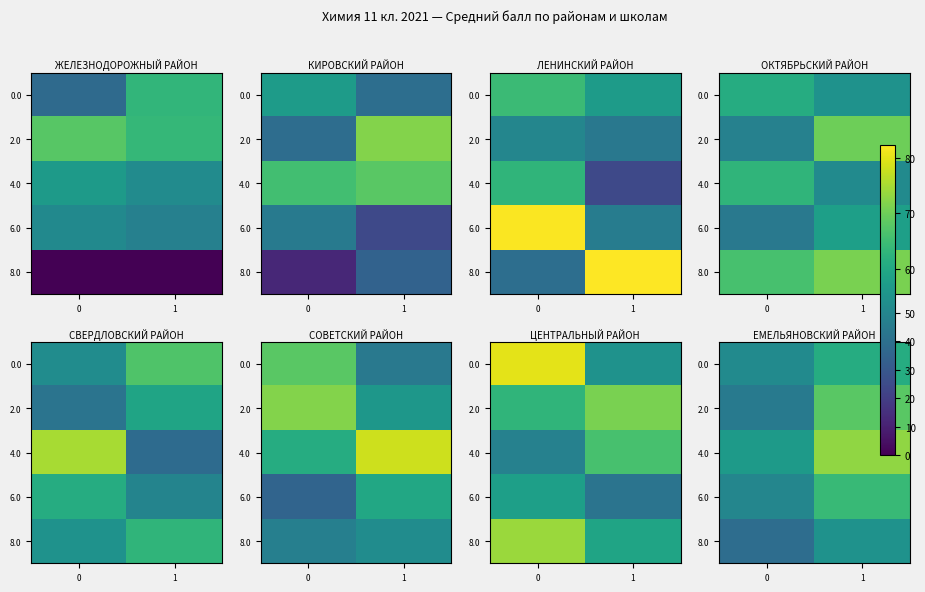

The value of 8.0 at 0 is 27. True or false?

False